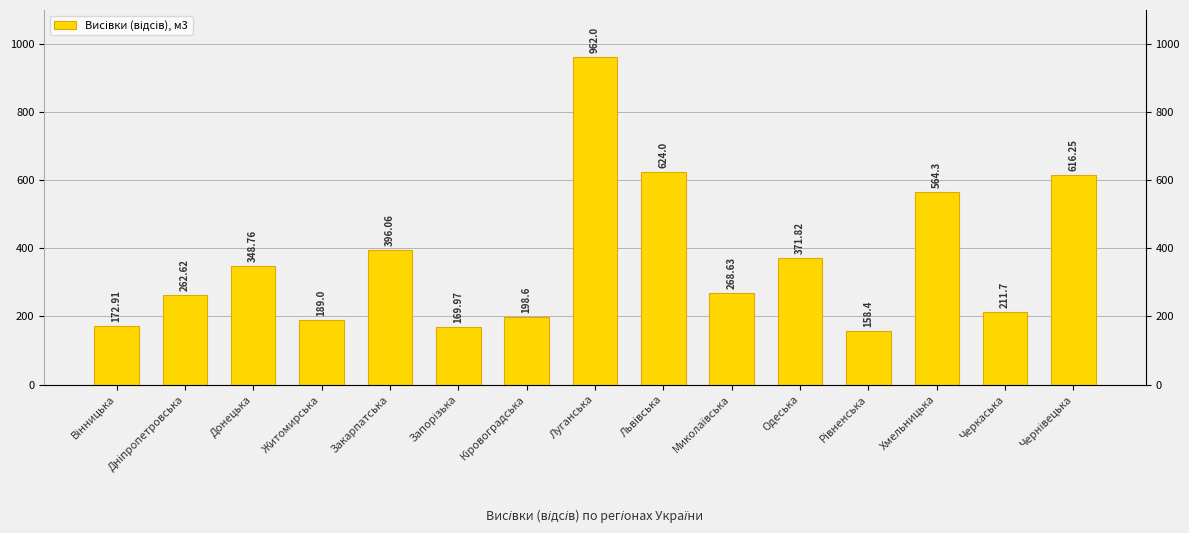

True or false: the data shows 34.1 at Рівненська.

False